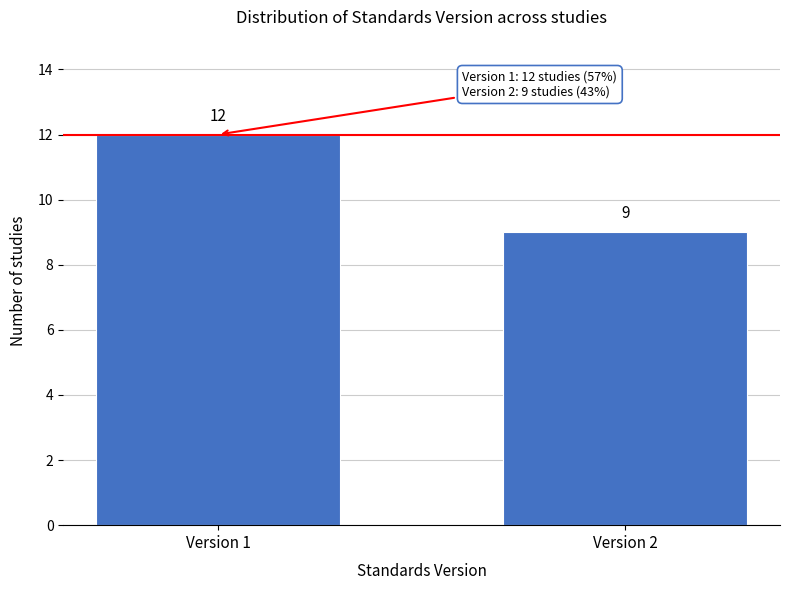

Reading left to right, list all the values displayed in this chart.

Version 1=12	Version 2=9